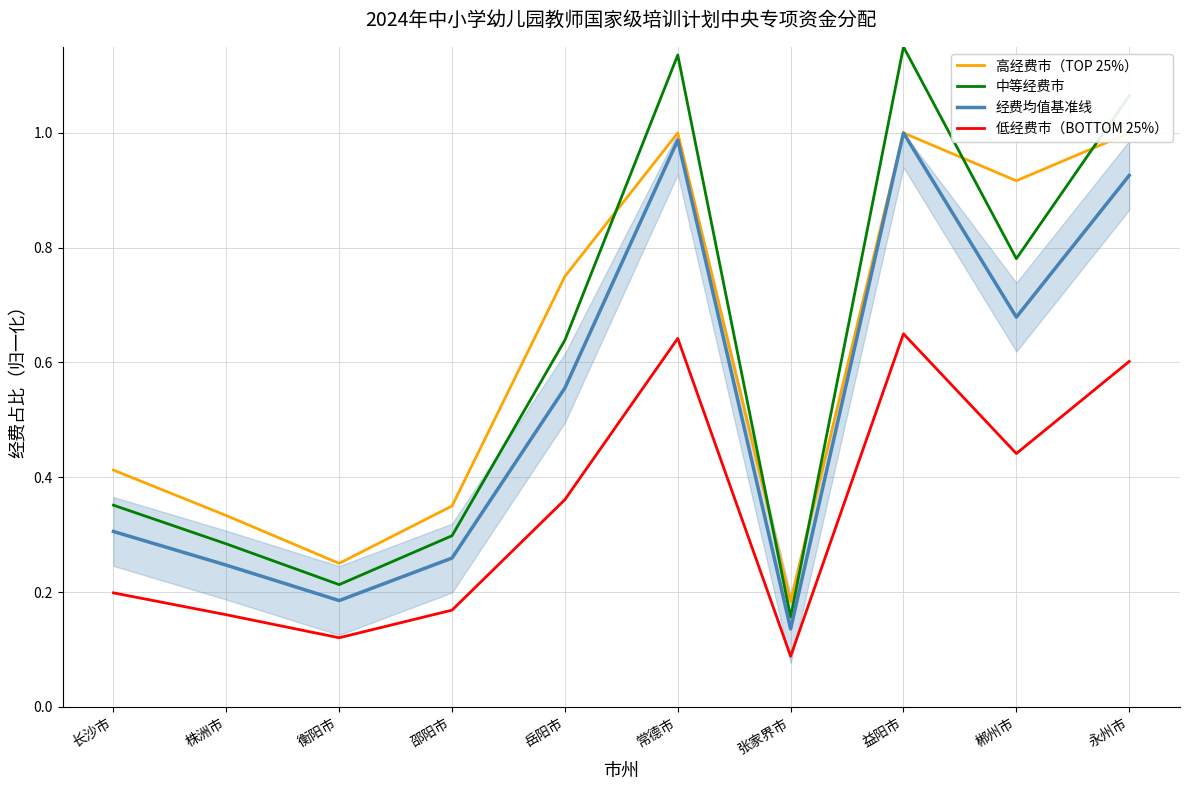

At which category does 低经费市（BOTTOM 25%） reach its first local peak?

常德市